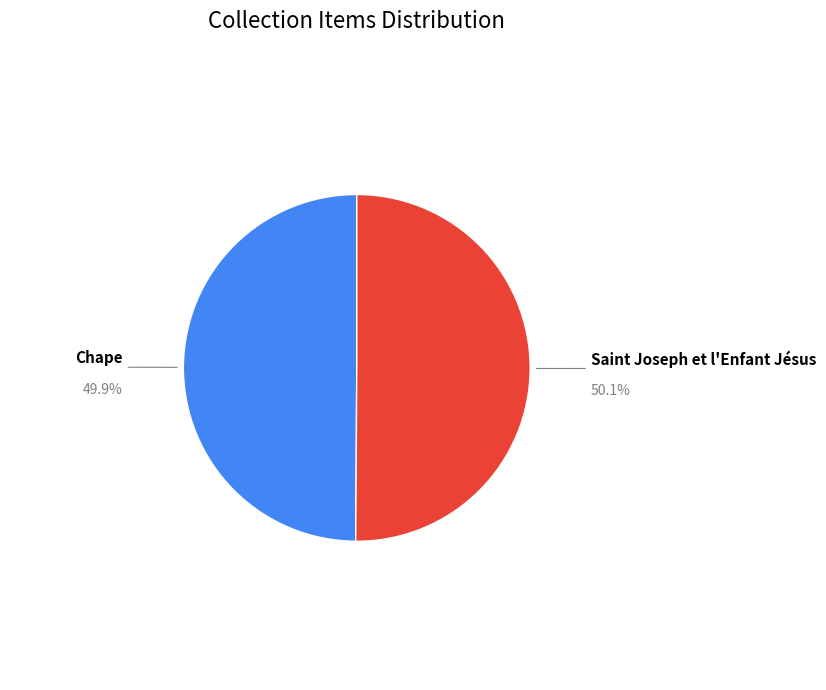

Approximately how many times larger is the value at Saint Joseph et l'Enfant Jésus compared to Chape?

1.0